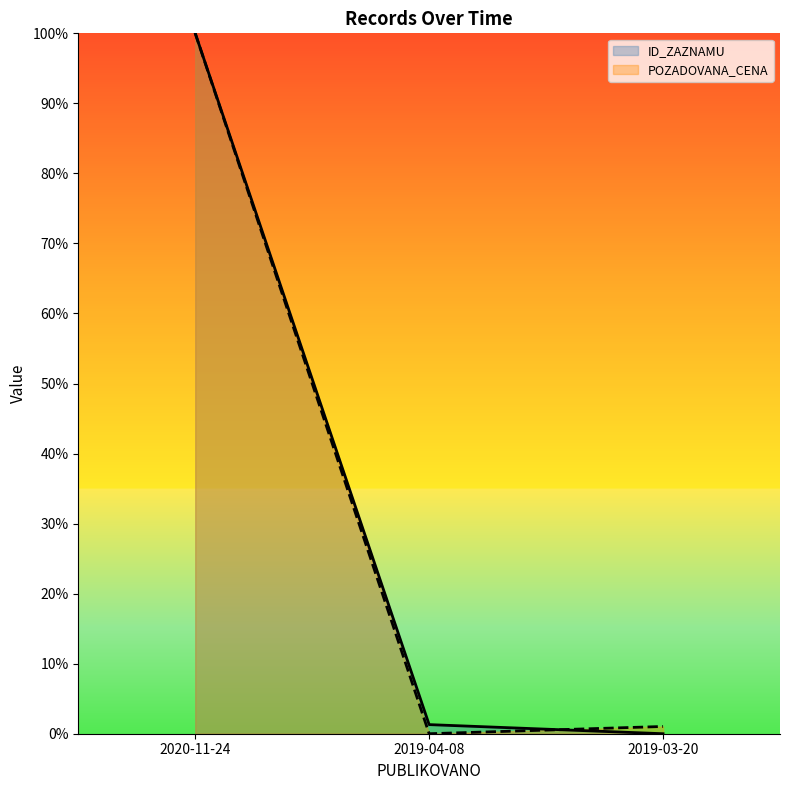

What is the maximum value shown in the chart?

1.0